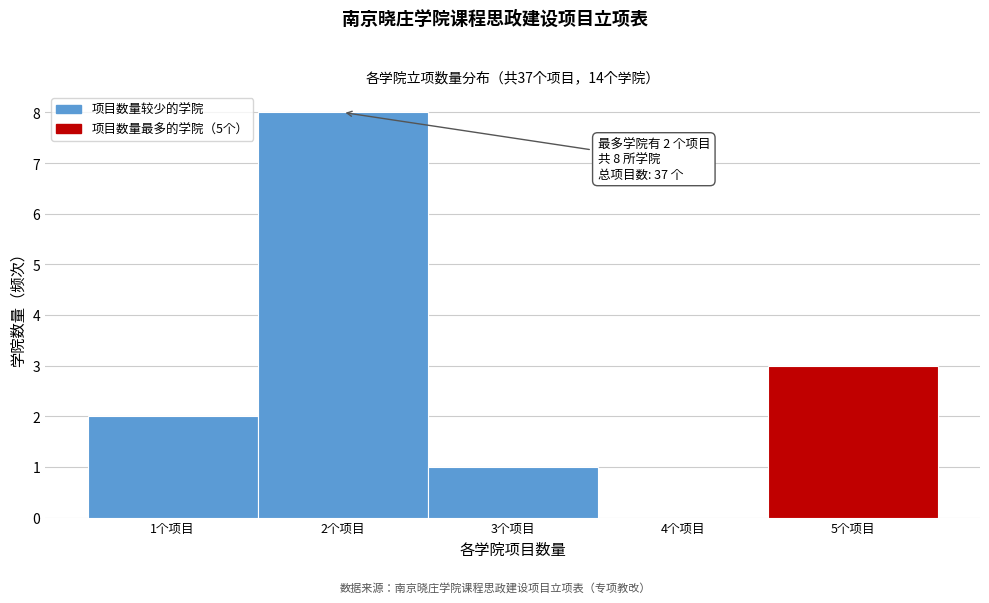

Over which range of the x-axis is the bar tallest?

1.5 to 2.5